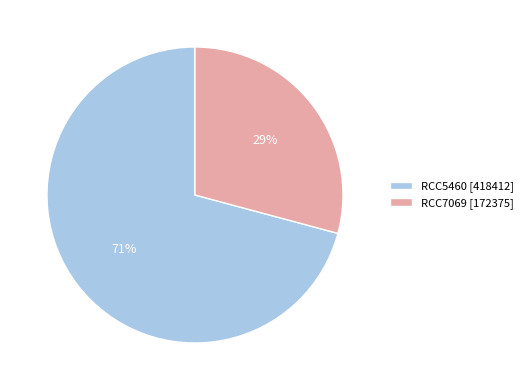

Which slice is the largest?

RCC5460